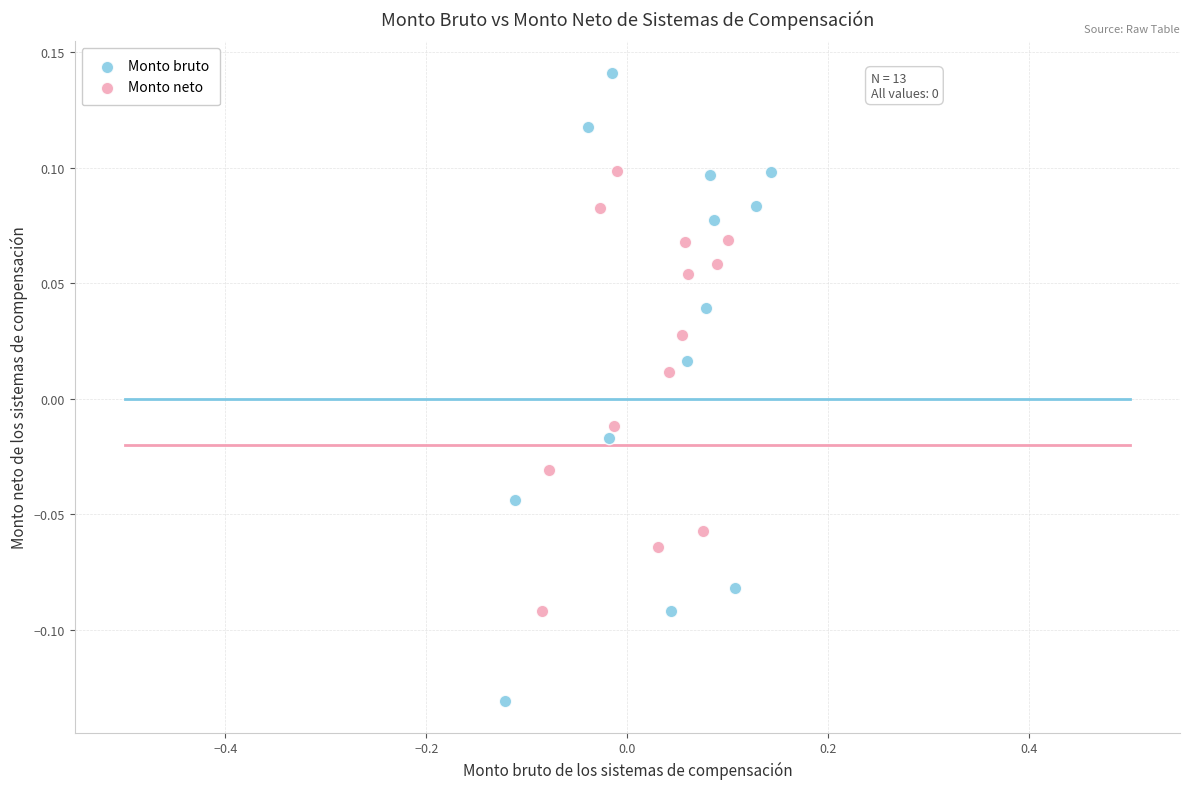

Which series has the largest Y range (max minus min)?

Monto bruto